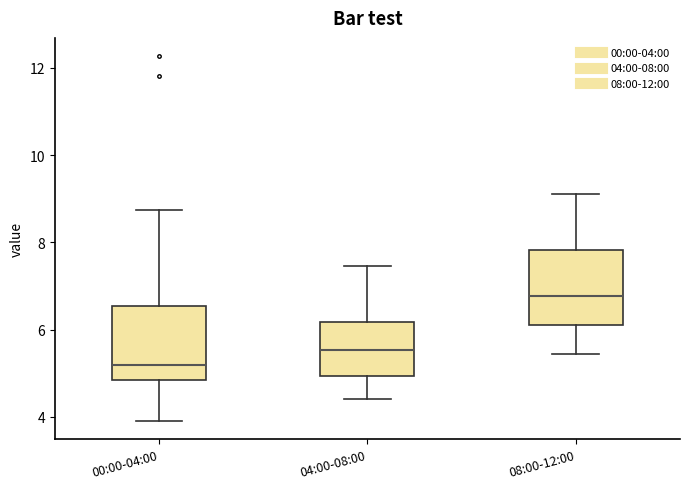

Which box's median line is the highest?

08:00-12:00